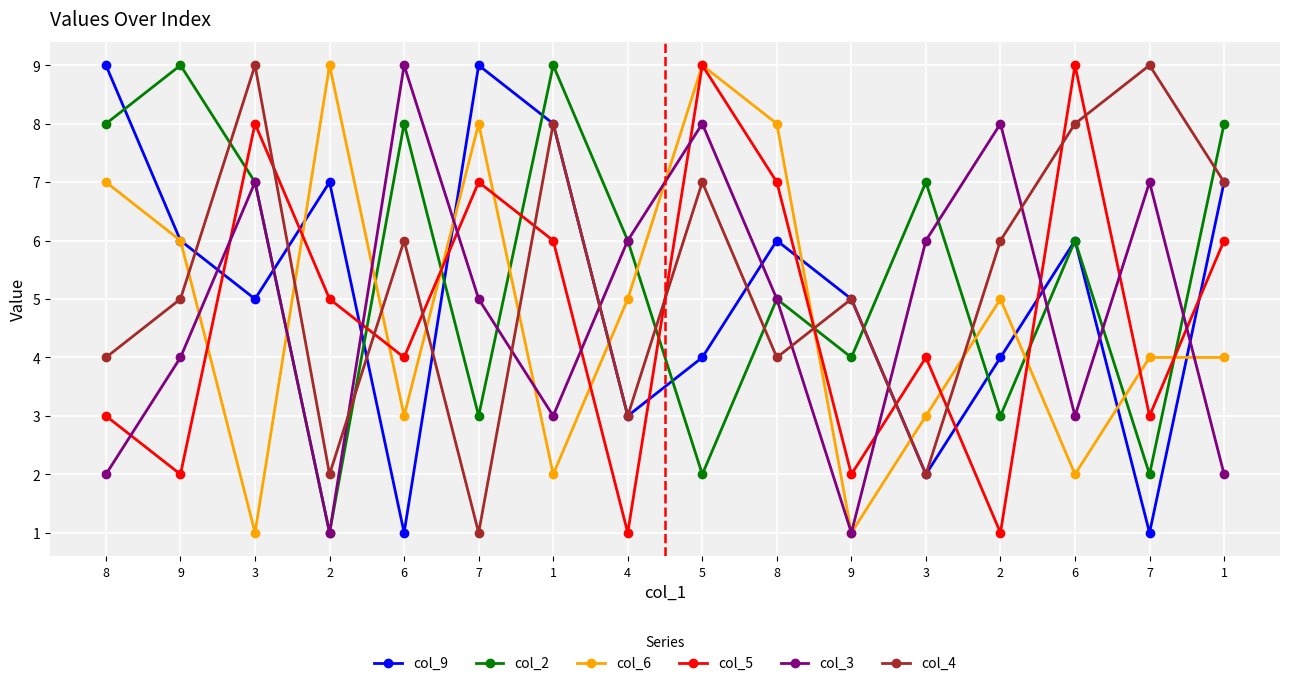

What are all the series names shown in the legend?

col_9, col_2, col_6, col_5, col_3, col_4